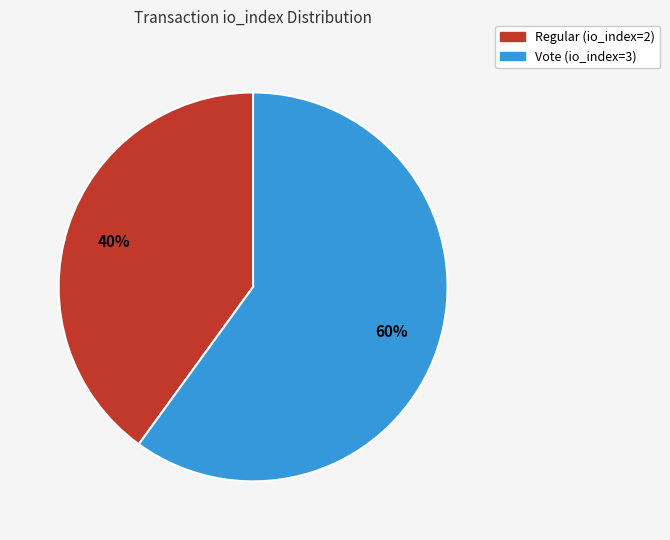

The Regular (io_index=2) slice represents 52% of the pie. True or false?

False